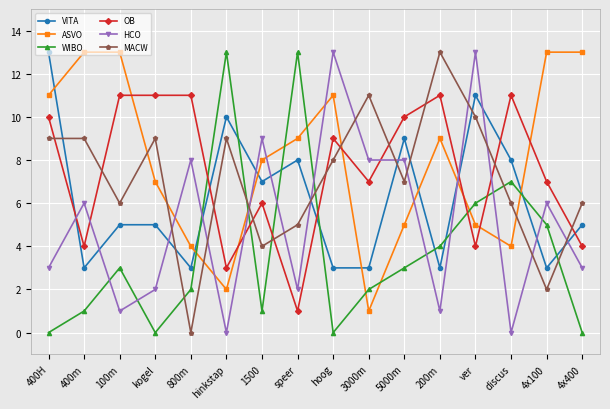

At which category is the sum across all series the highest?

ver